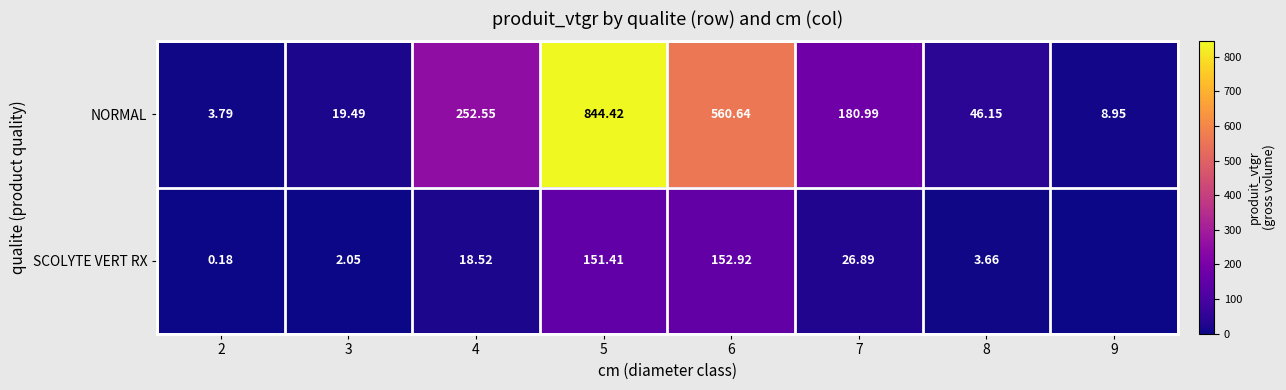

What is the difference between the maximum and second lowest values in the NORMAL series?

835.5